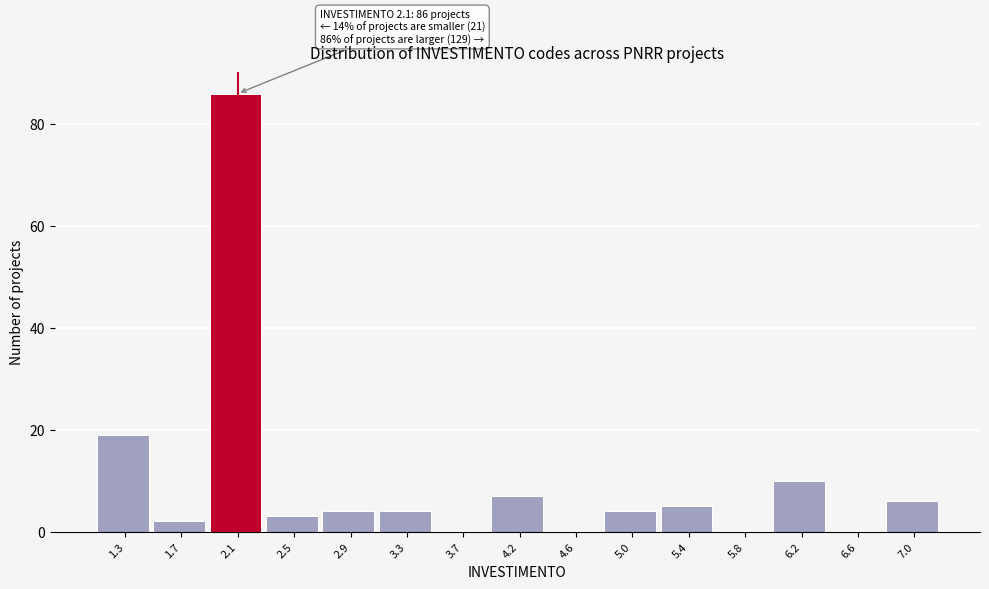

Which range on the x-axis has the tallest bar?

1.90 to 2.30